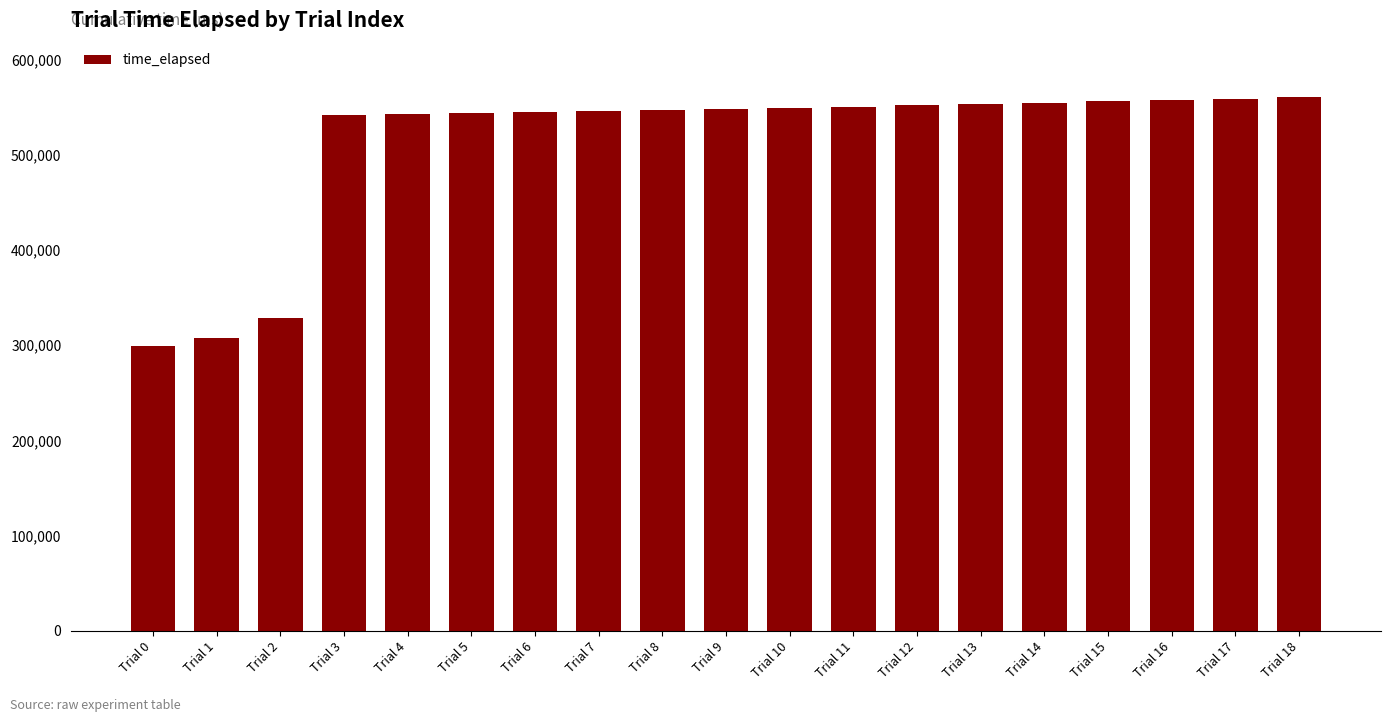

What is the difference between the second highest and minimum values?

260184